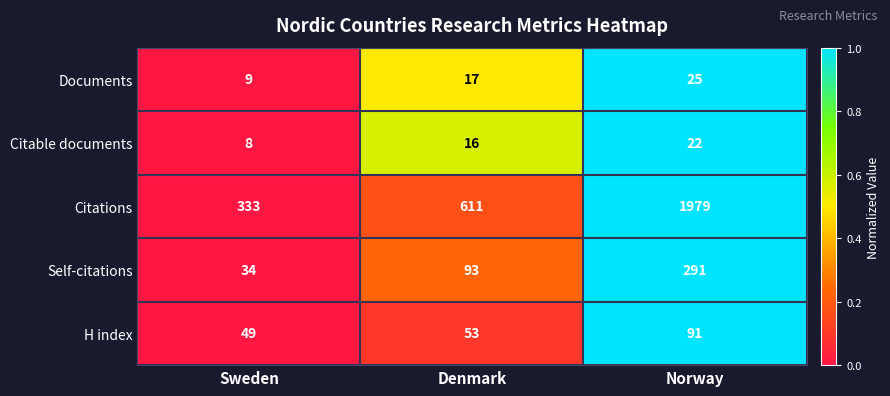

Where is H index nearest to the value 70?

Denmark